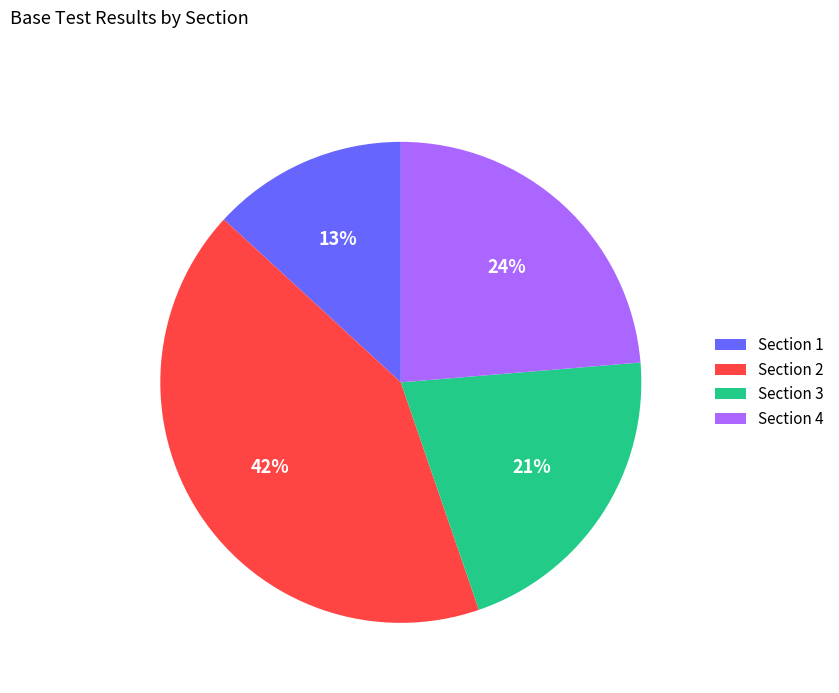

Between Section 2 and Section 1, which is larger?

Section 2